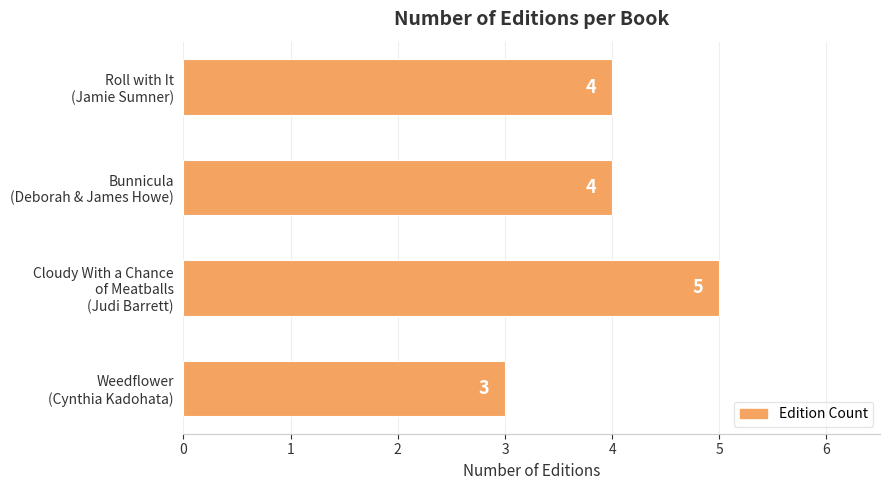

How many data points are less than 4?

1